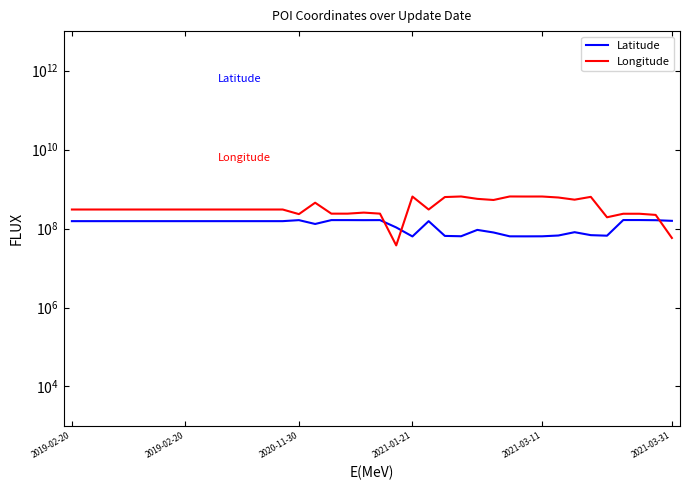

After their last crossing, which series has the higher values: Longitude or Latitude?

Latitude